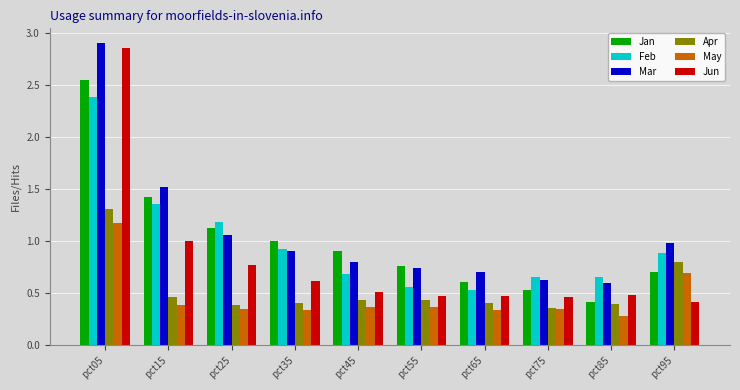

Which label corresponds to the smallest value in the chart?

pct85